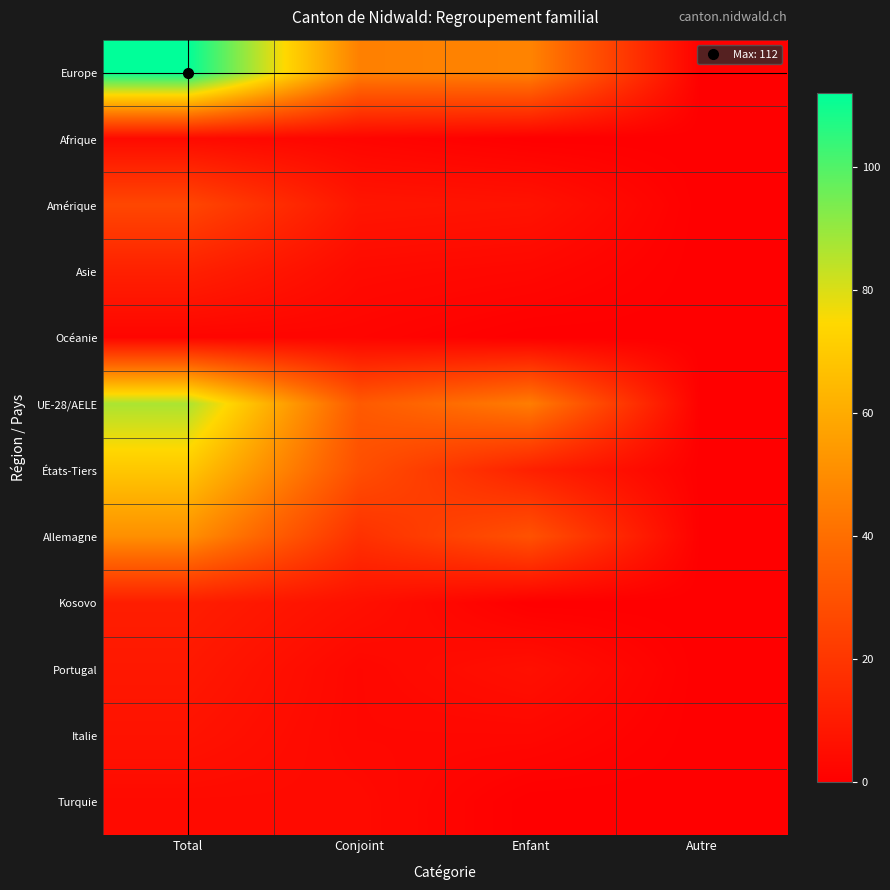

Which category has the lowest value across all series?

Autre